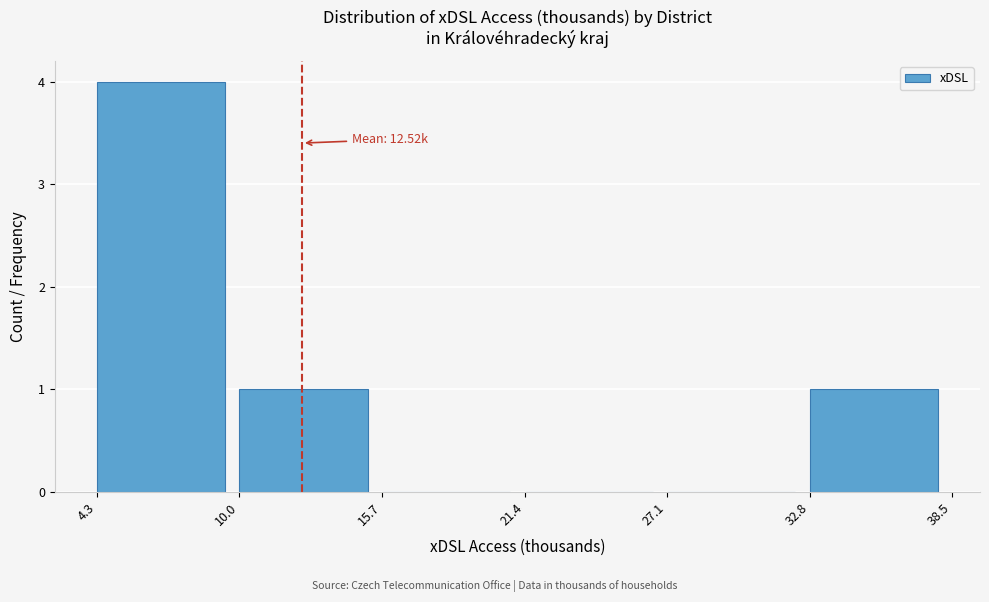

Which range on the x-axis has the tallest bar?

4.3 to 10.0